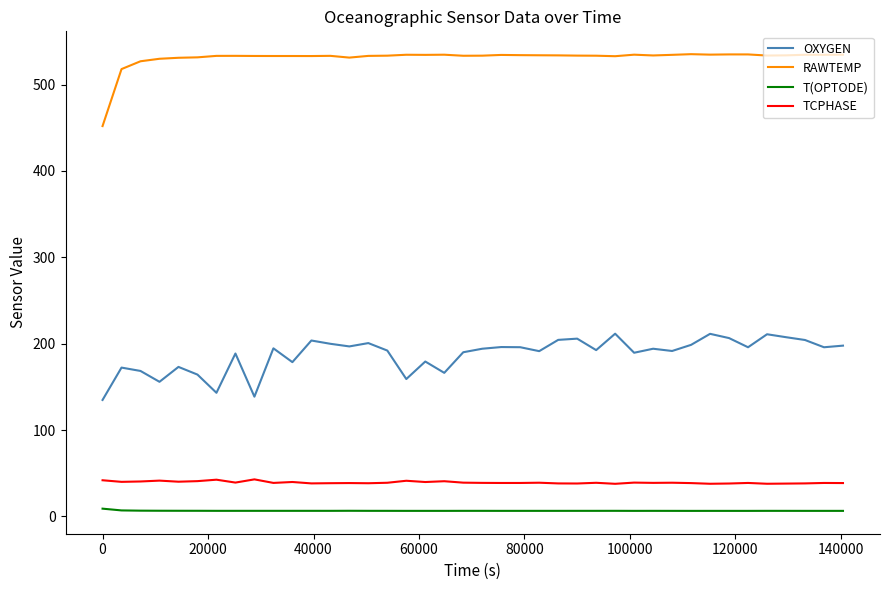

In T(OPTODE), how many points are lower than both neighbors (excluding endpoints)?

10